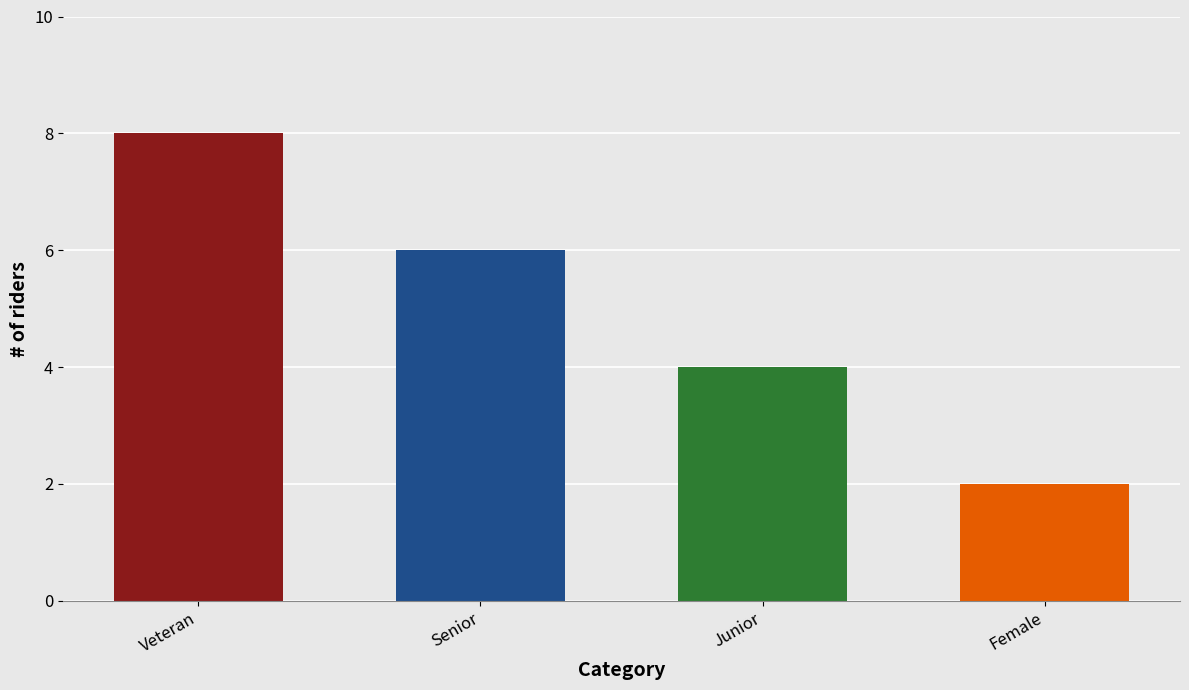

At which label is the value closest to 5?

Senior